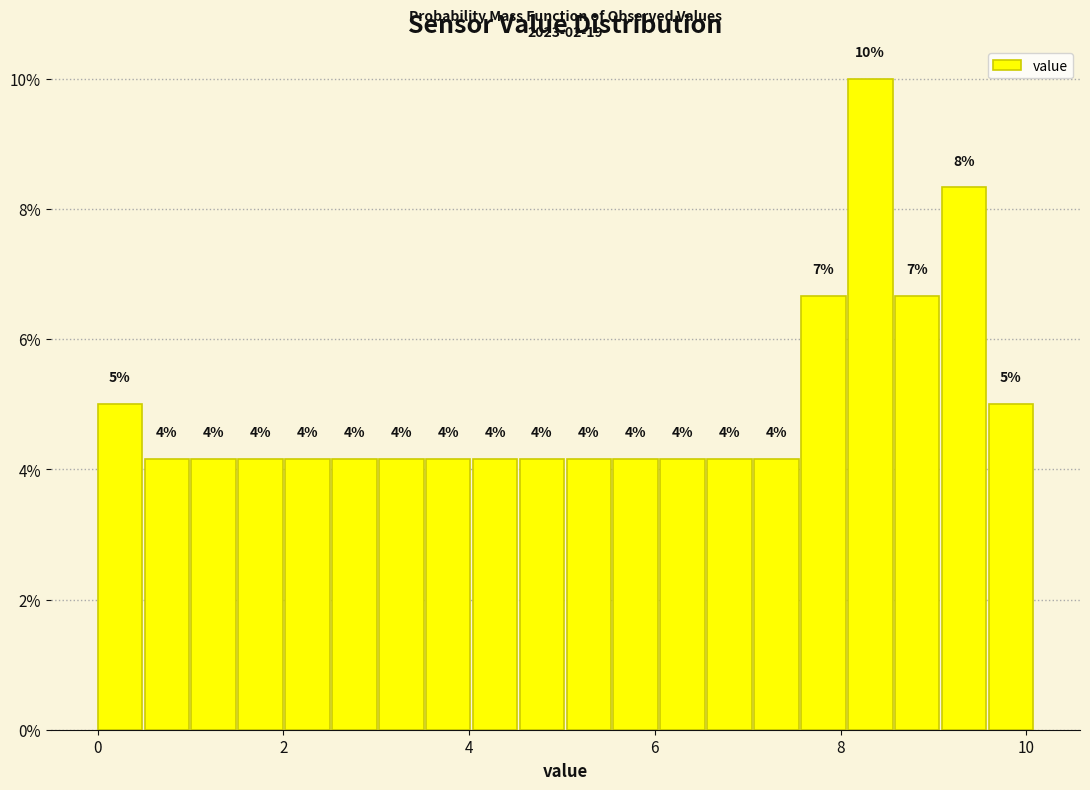

Read against the x-axis, roughly where is the centre of the tallest bar?

8.4